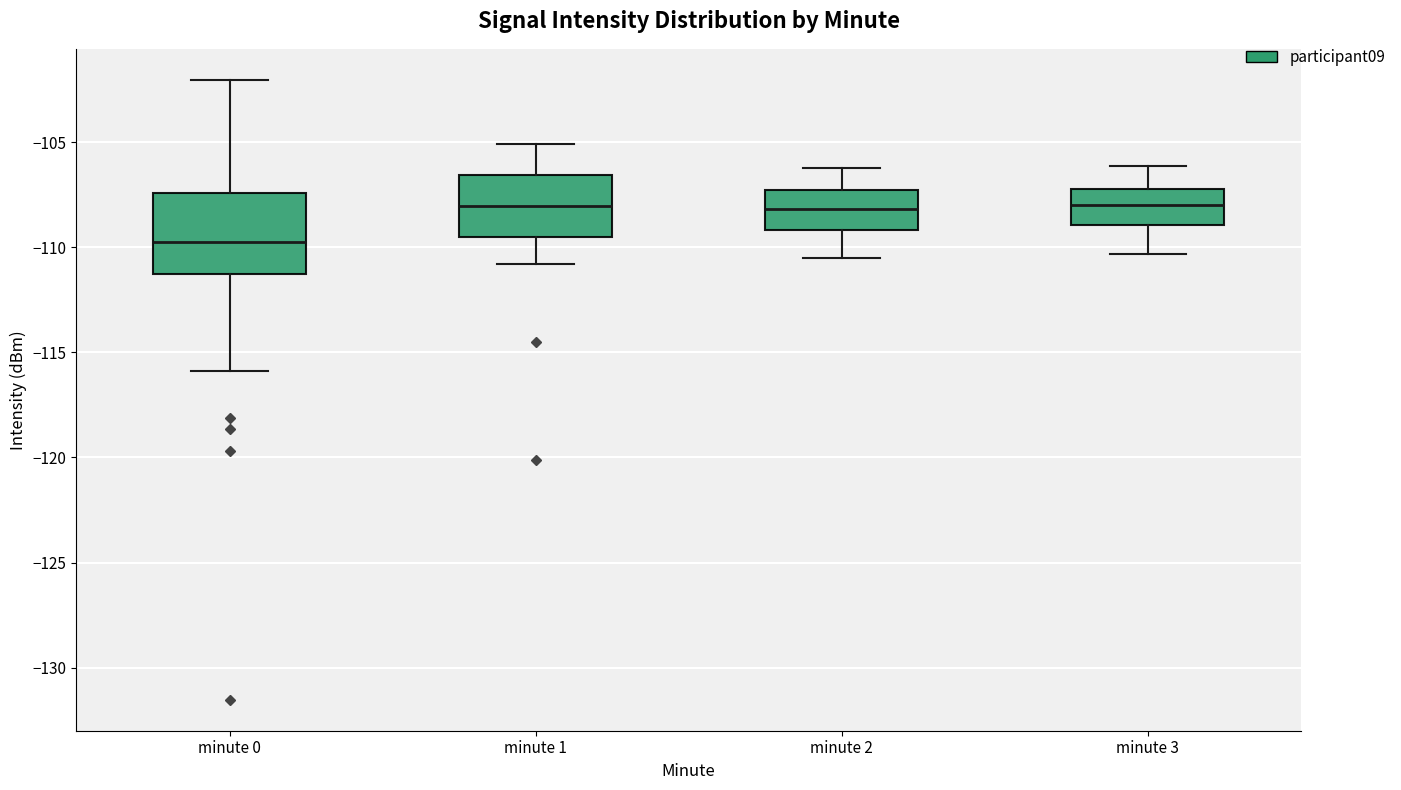

Reading left to right, read every box against the y-axis: the position of its median line, the range the box covers, and the ends of its whiskers. The values are not printed on the chart, so give them approximately, as read against the axis.

minute 0: median -110.0, box -111.5 to -107.5, whiskers -116.0 to -102.0
minute 1: median -108.0, box -109.5 to -106.5, whiskers -111.0 to -105.0
minute 2: median -108.0, box -109.0 to -107.0, whiskers -110.5 to -106.0
minute 3: median -108.0, box -109.0 to -107.0, whiskers -110.5 to -106.0